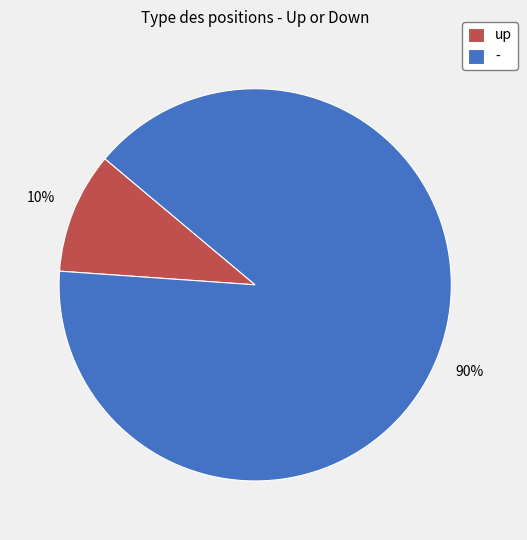

What is the majority slice?

-